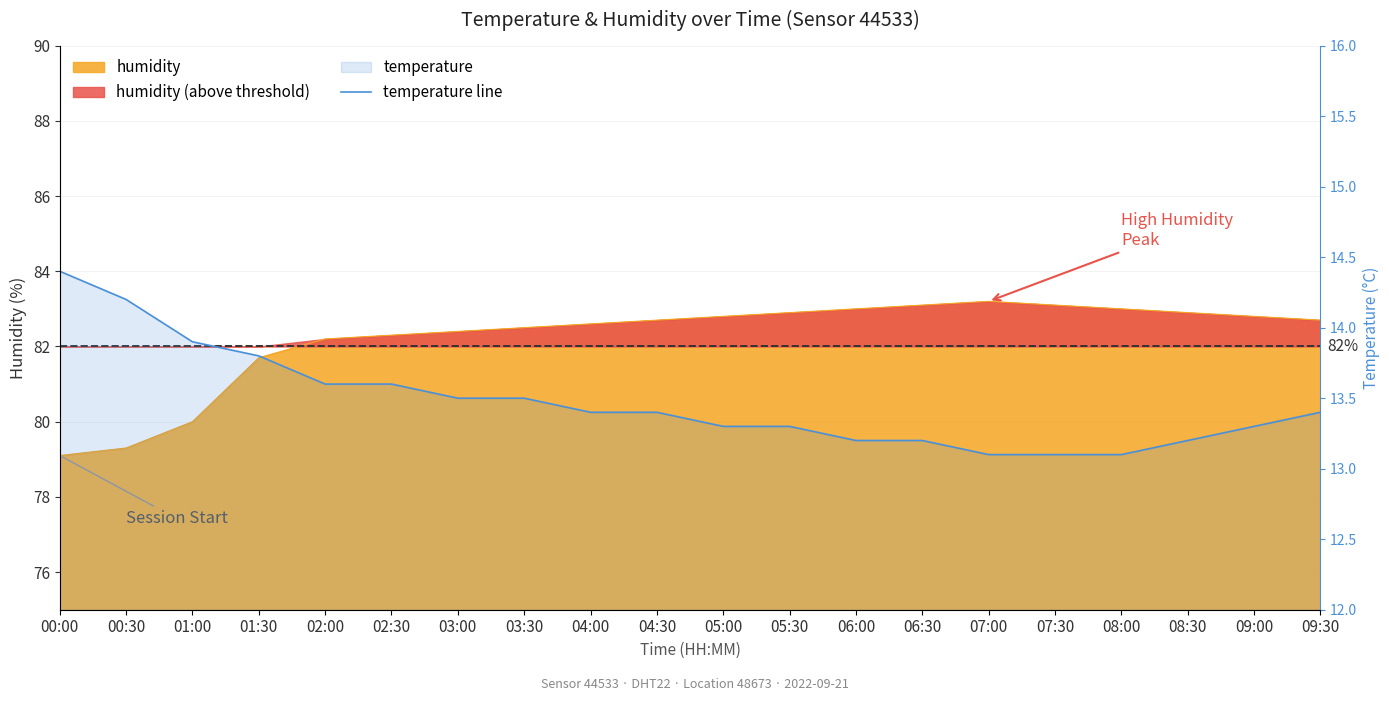

Reading left to right, extract all data points from this chart.

00:00=14.4	00:30=14.2	01:00=13.9	01:30=13.8	02:00=13.6	02:30=13.6	03:00=13.5	03:30=13.5	04:00=13.4	04:30=13.4	05:00=13.3	05:30=13.3	06:00=13.2	06:30=13.2	07:00=13.1	07:30=13.1	08:00=13.1	08:30=13.2	09:00=13.3	09:30=13.4